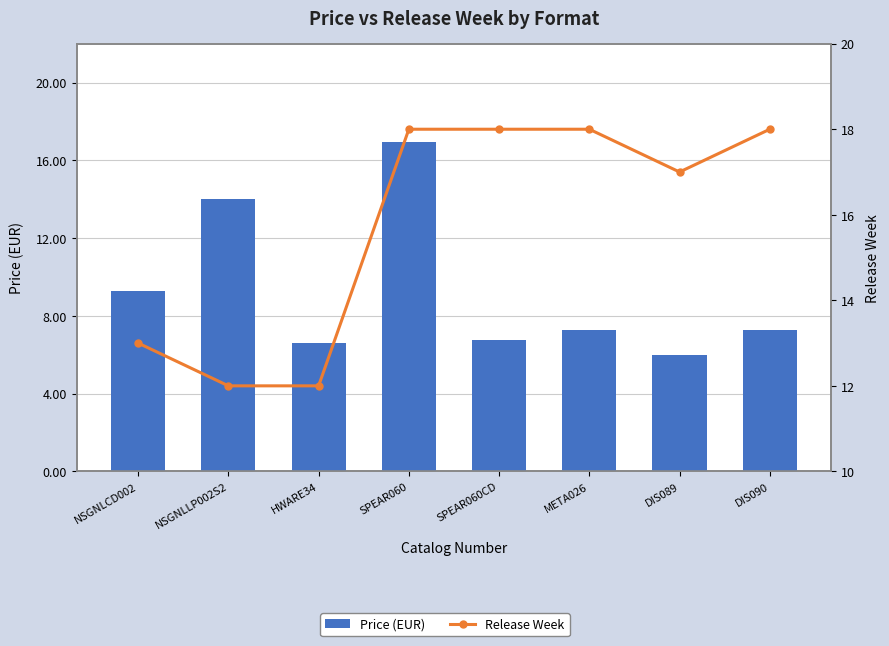

Between SPEAR060 and HWARE34, which is larger?

SPEAR060